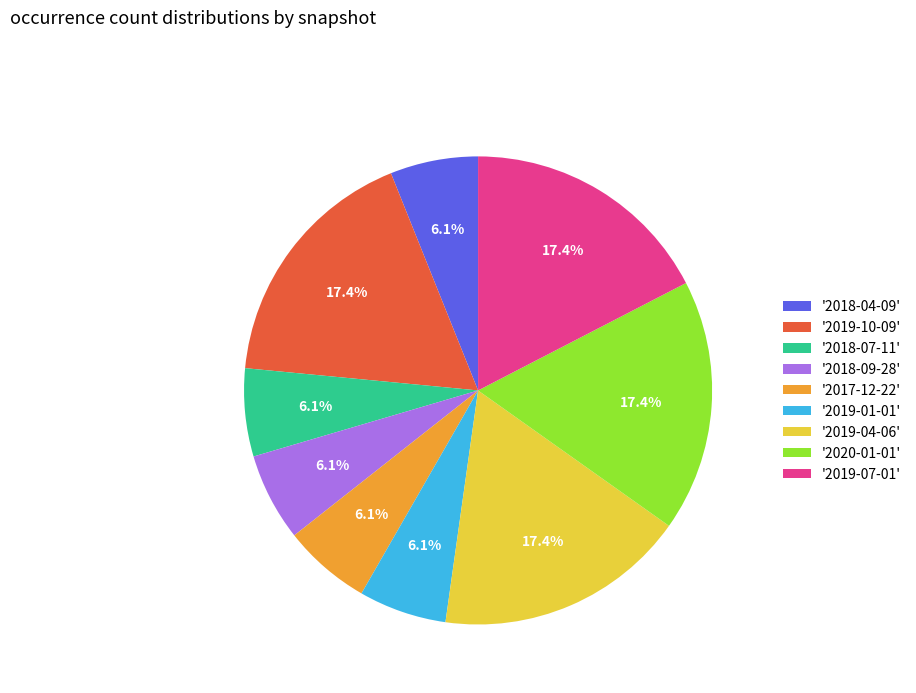

Do '2018-09-28' and '2019-07-01' together represent more than half of the pie?

No